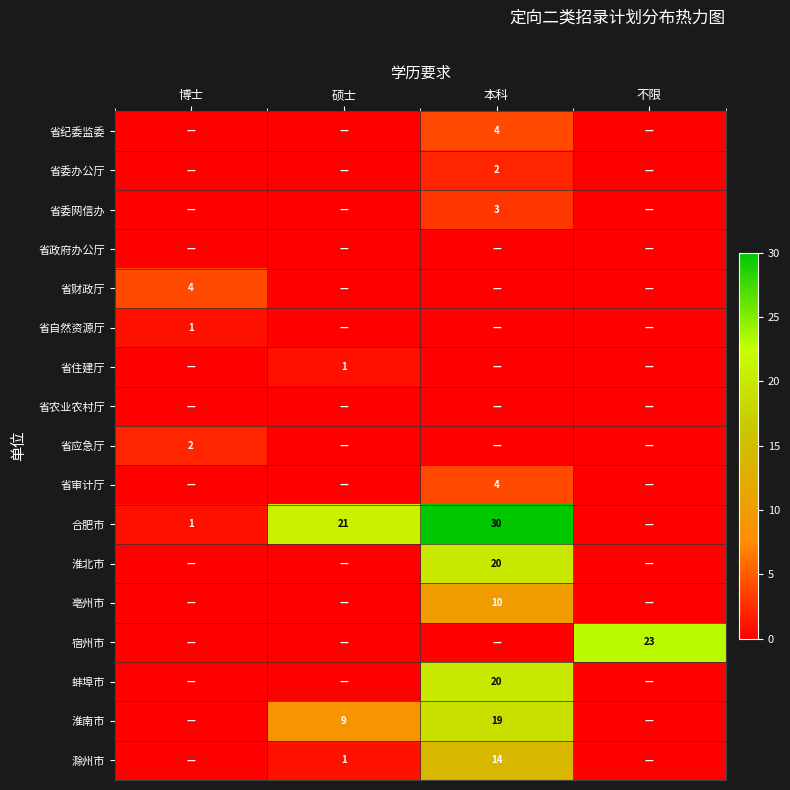

How many positive values does the 省委办公厅 series have?

1